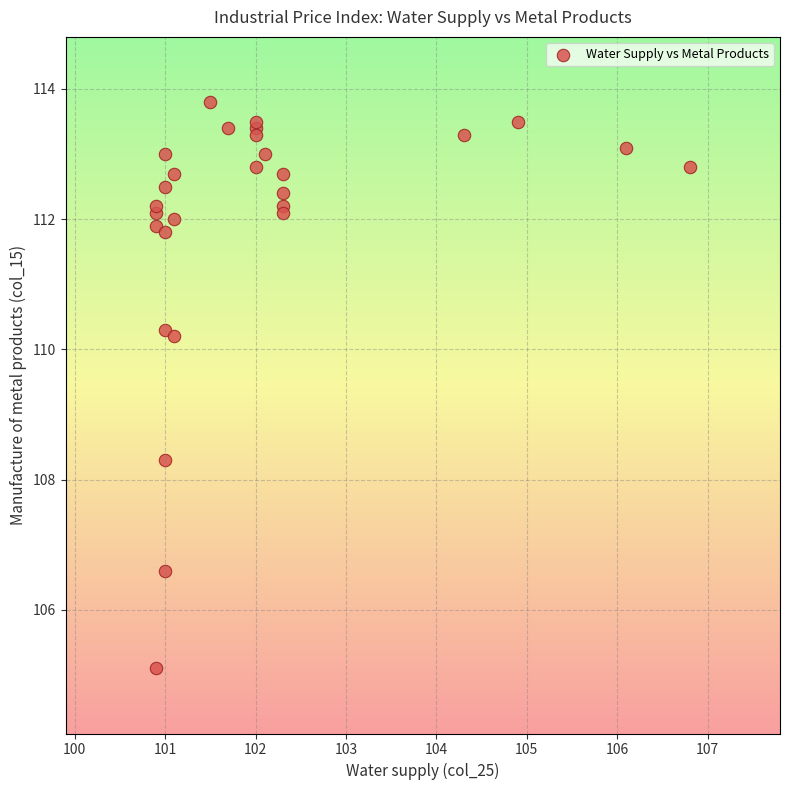

What Y value in the scatter plot is closest to 109?

108.3